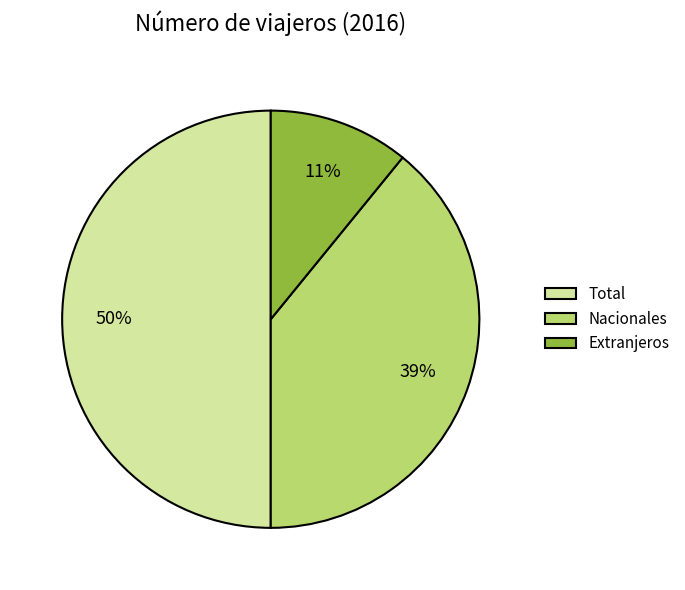

Which has a higher value, Nacionales or Total?

Total